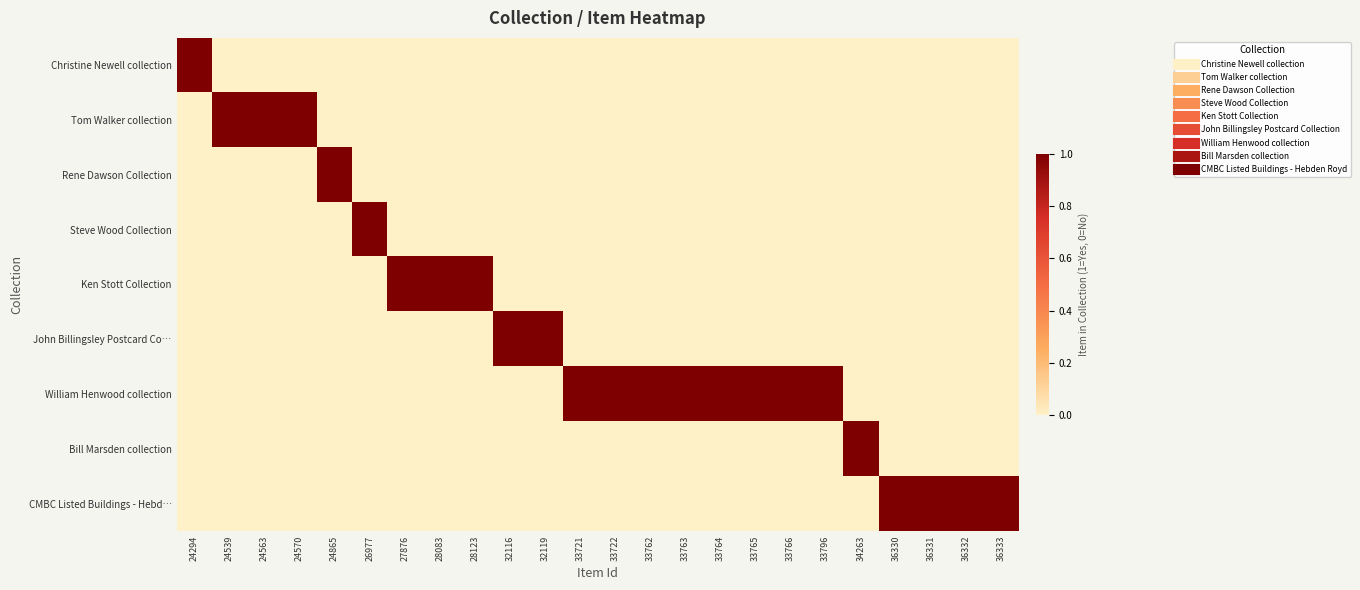

Rank the series at 27876 from lowest to highest value.

Christine Newell collection, Tom Walker collection, Rene Dawson Collection, Steve Wood Collection, John Billingsley Postcard Co…, William Henwood collection, Bill Marsden collection, CMBC Listed Buildings - Hebd…, Ken Stott Collection